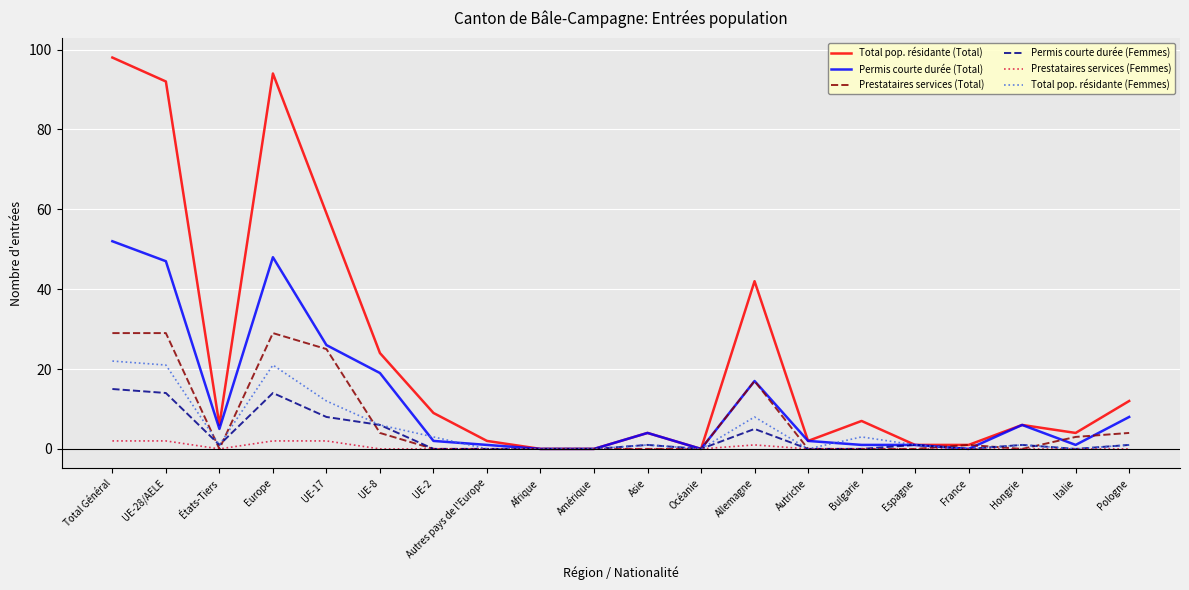

What is the total value across all series at Europe?

208